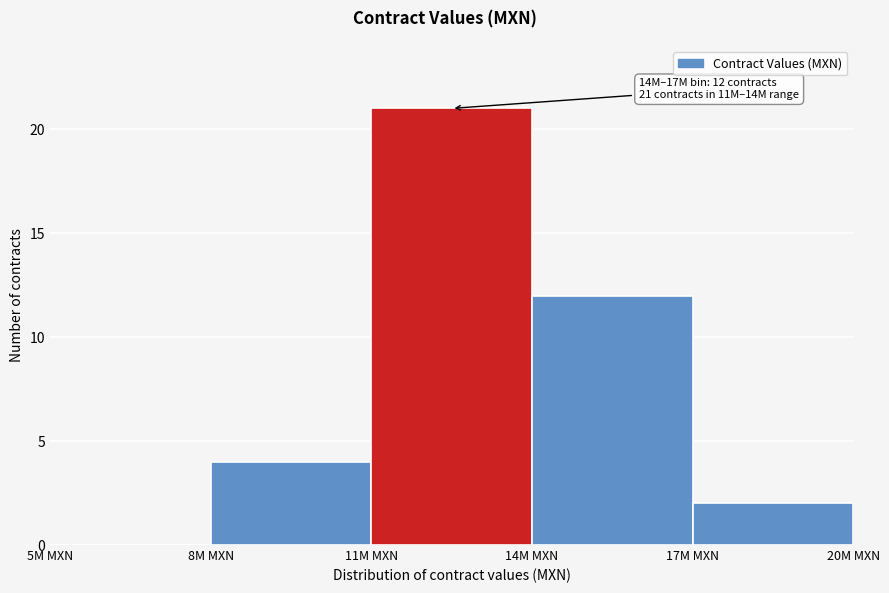

Reading left to right, extract all data points from this chart.

5M MXN=0	8M MXN=4	11M MXN=21	14M MXN=12	17M MXN=2